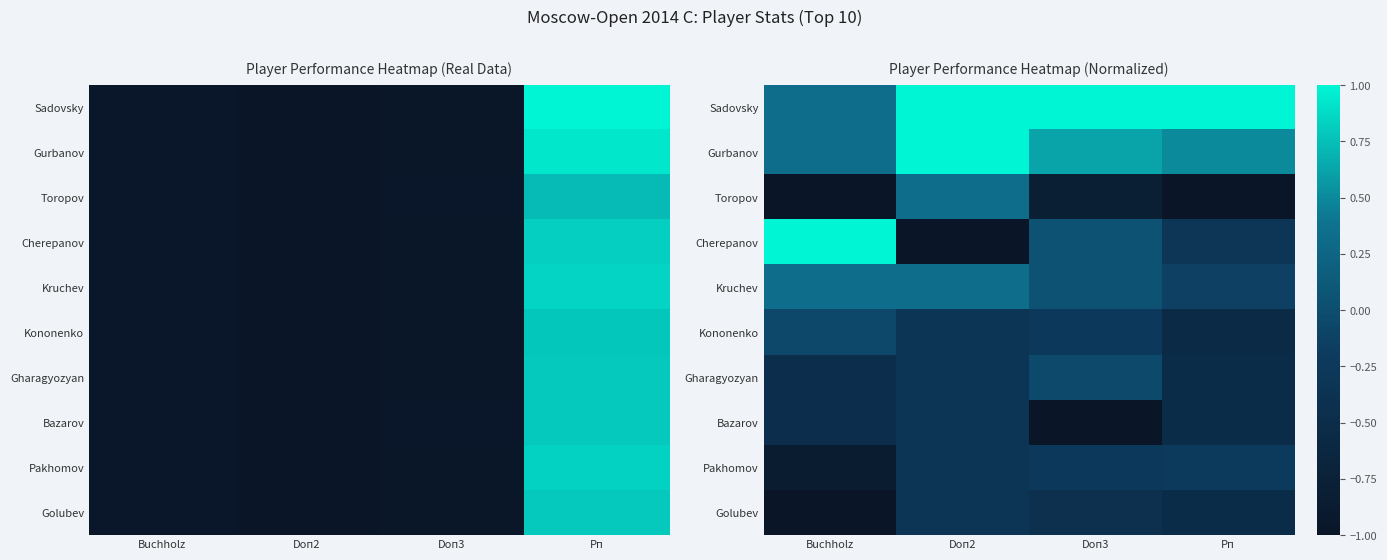

What is the average value of the Bazarov series?

-0.6